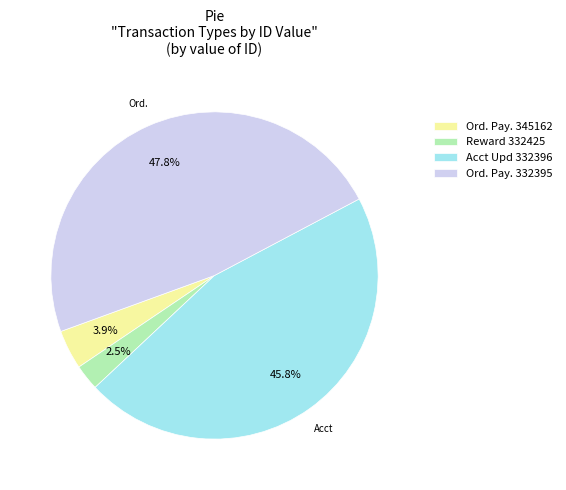

How many segments does this pie chart have?

4